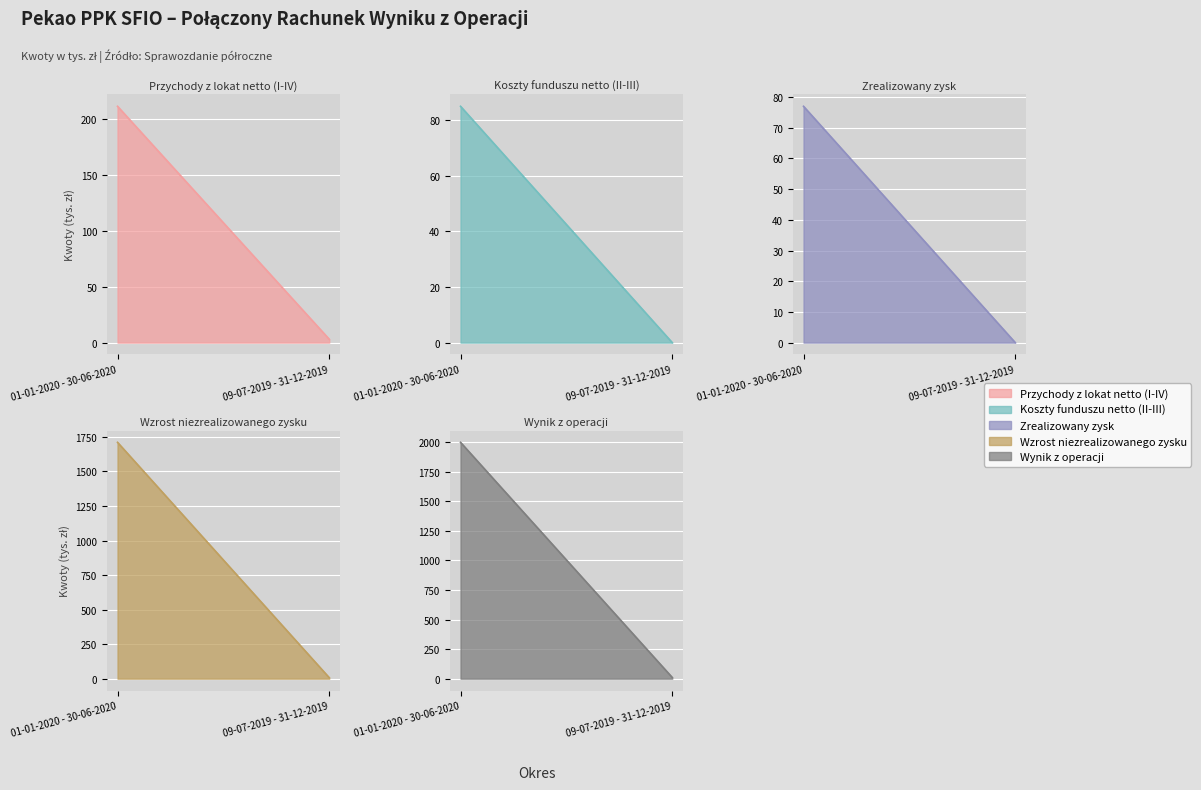

True or false: Wzrost niezrealizowanego zysku has a value of 7 at 09-07-2019 - 31-12-2019.

True